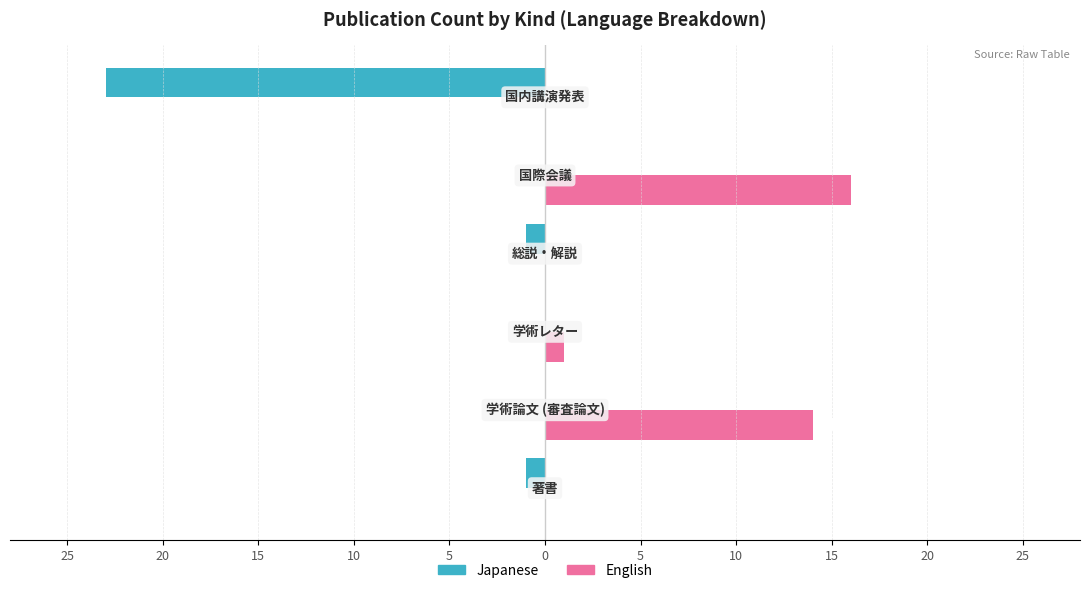

Rank the series by their average value, from lowest to highest.

Japanese, English